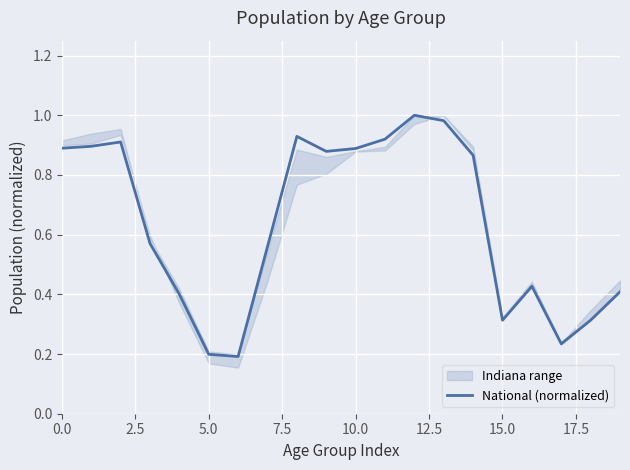

Is it true that National (normalized) equals 0.3 at 0.0?

False